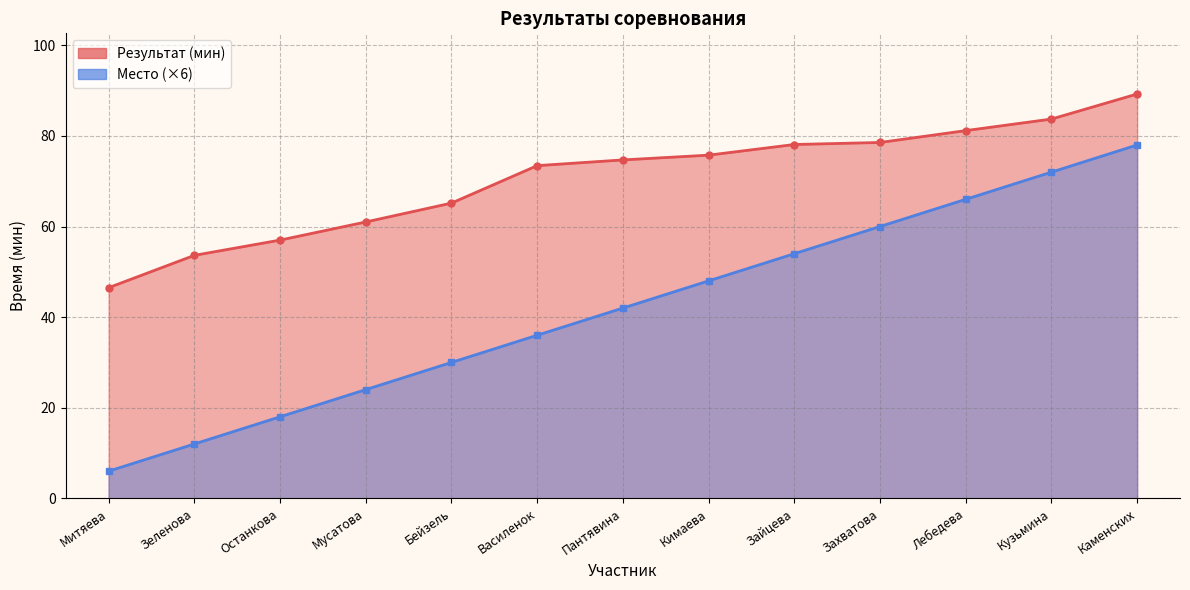

How many data points are less than 42?

6